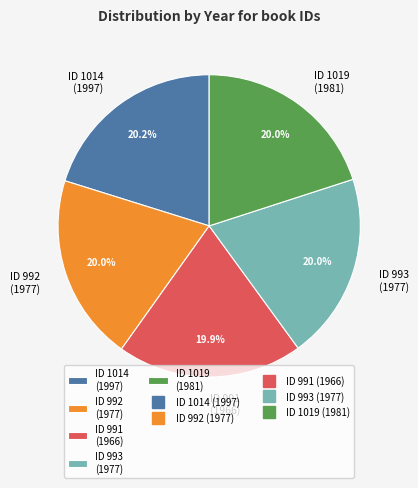

How many segments does this pie chart have?

5